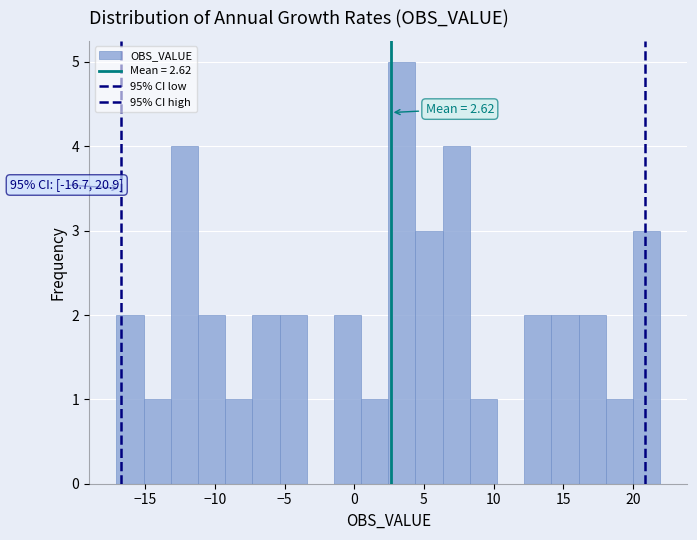

Around what value on the x-axis is the tallest bar? Give the approximate position of its centre, as read against the axis.

3.5